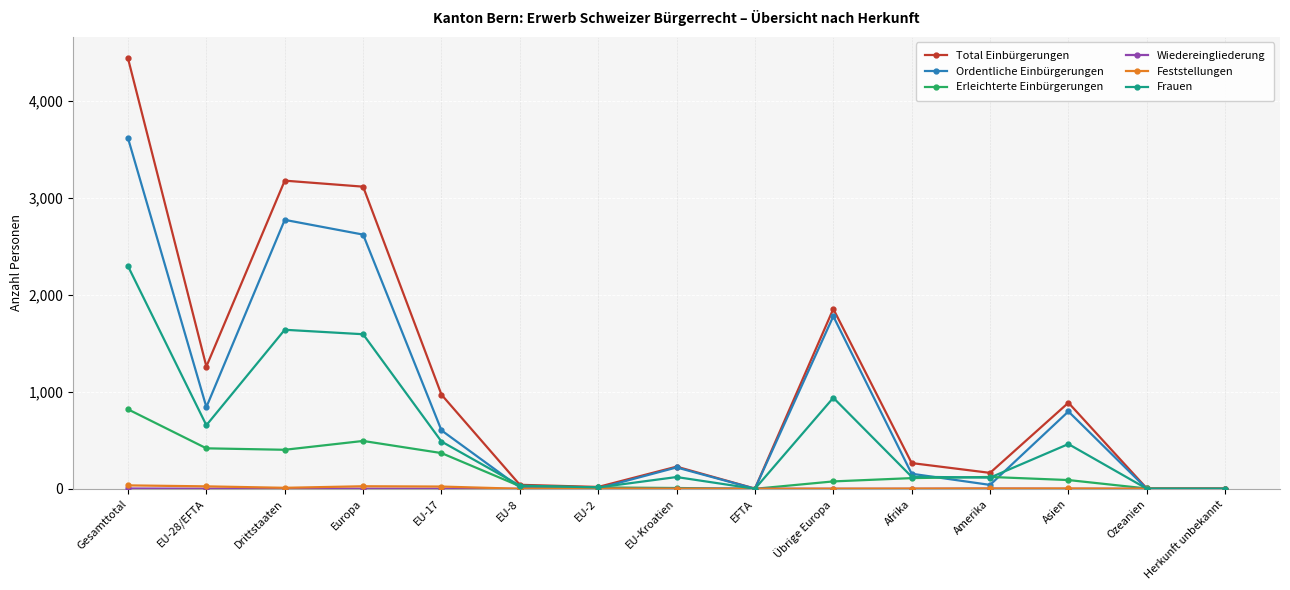

Is it true that Total Einbürgerungen equals 453 at Asien?

False